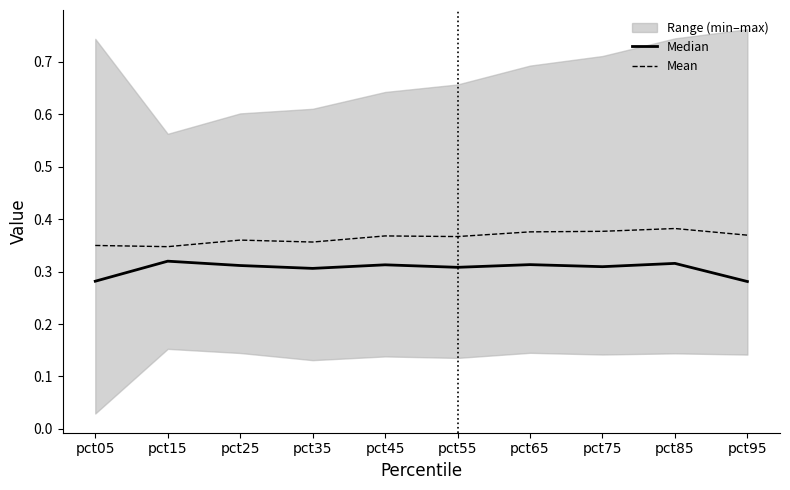

The Mean series shows 0.6 at pct45. True or false?

False